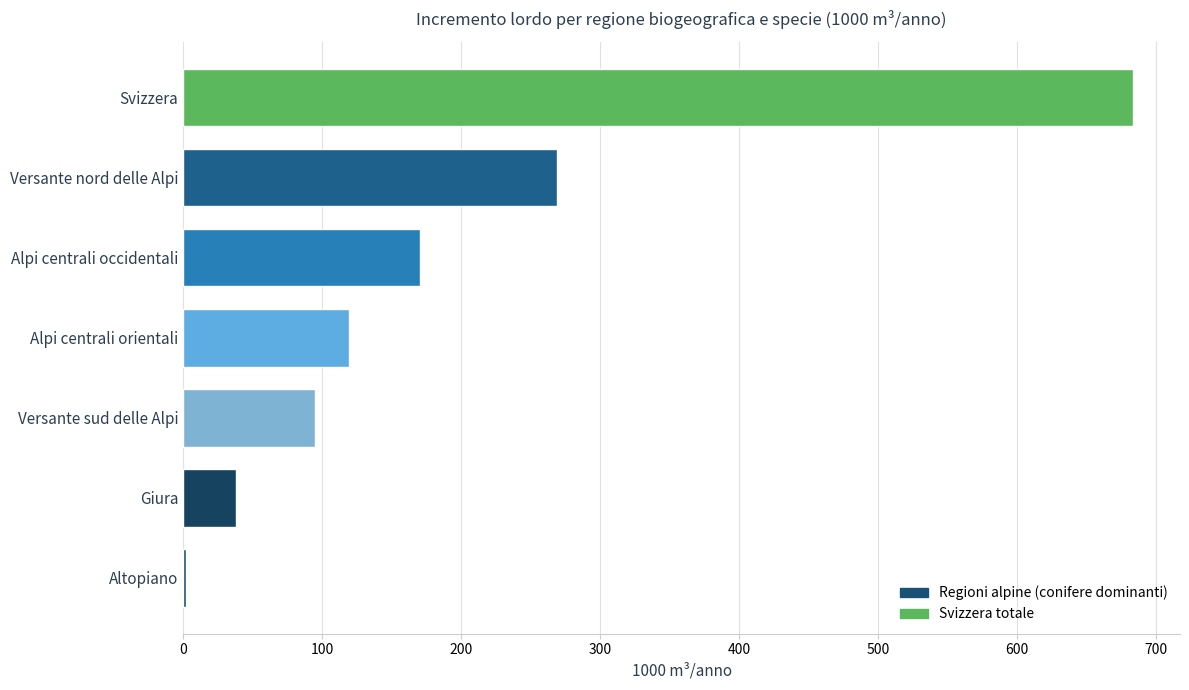

What is the maximum value shown in the chart?

683